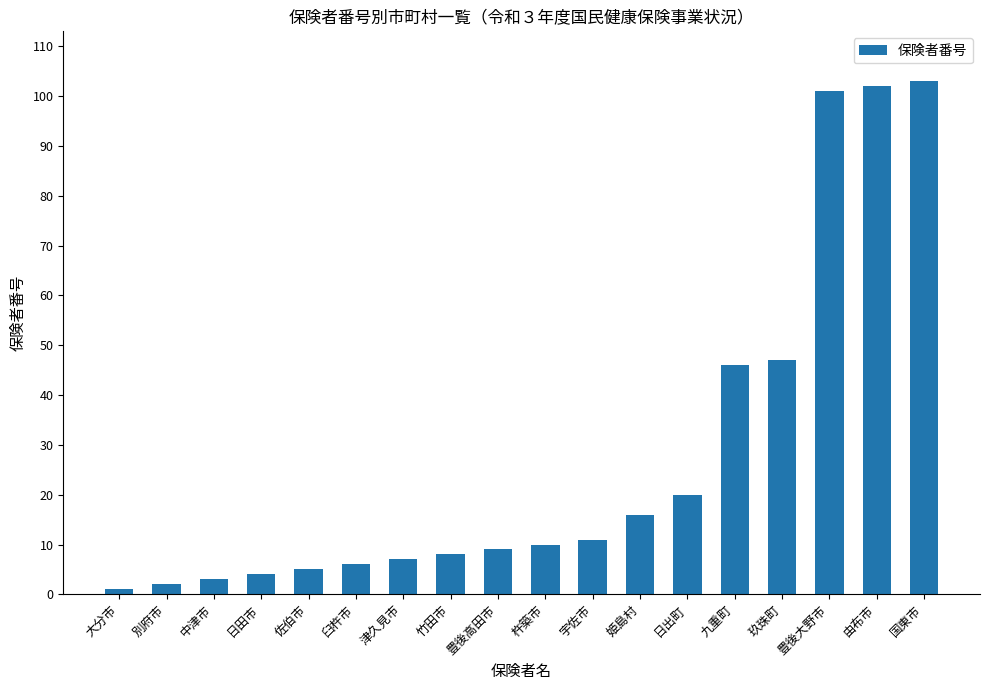

What position from the right is 姫島村?

7